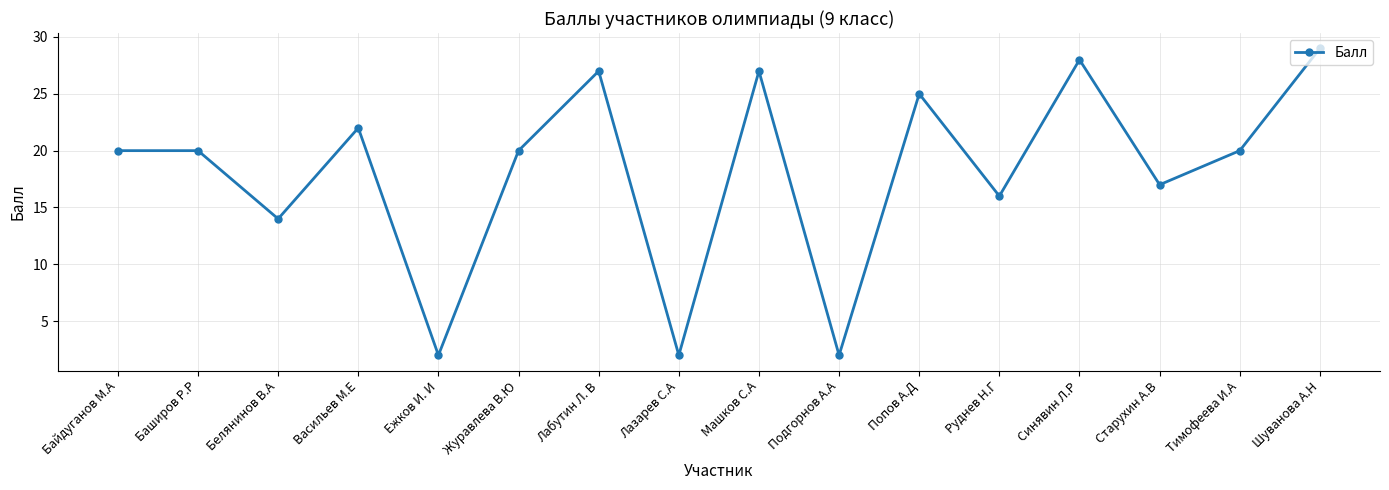

What is the label of the 7th point from the left?

Лабутин Л. В